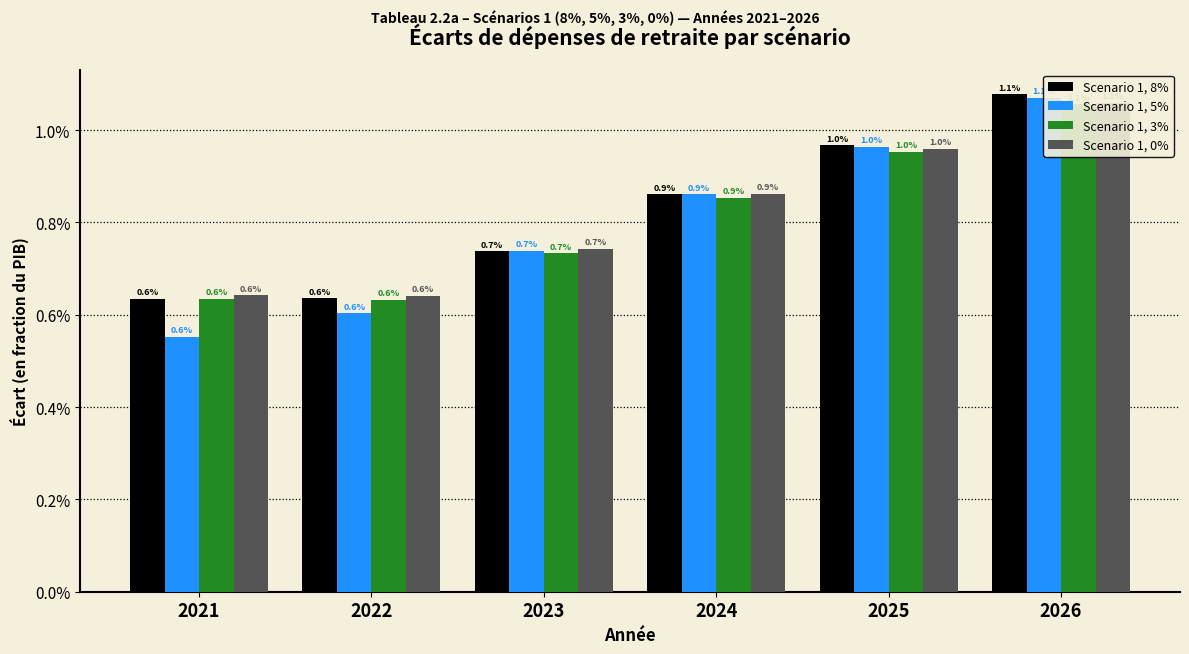

At which label does Scenario 1, 5% reach its peak?

2026